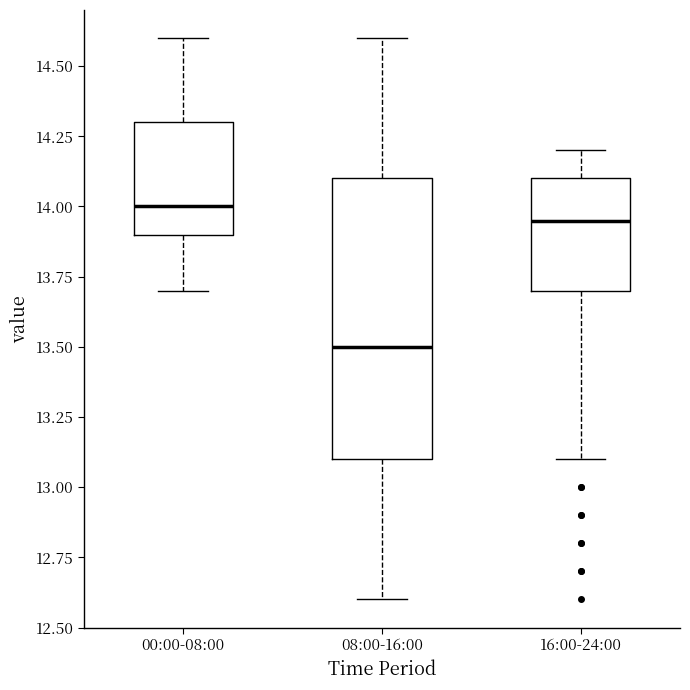

Reading left to right, transcribe this box plot: for each box, give where its median line is, the range the box spans, and where its two whiskers end, as read against the y-axis. The values are not printed on the chart, so give them approximately, as read against the axis.

00:00-08:00: median 14.00, box 13.90 to 14.30, whiskers 13.70 to 14.60
08:00-16:00: median 13.50, box 13.10 to 14.10, whiskers 12.60 to 14.60
16:00-24:00: median 13.95, box 13.70 to 14.10, whiskers 13.10 to 14.20